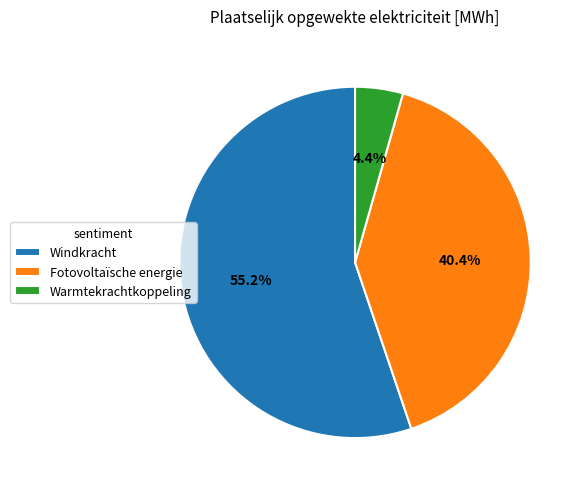

What percentage is the Windkracht slice, to the nearest percent?

55%